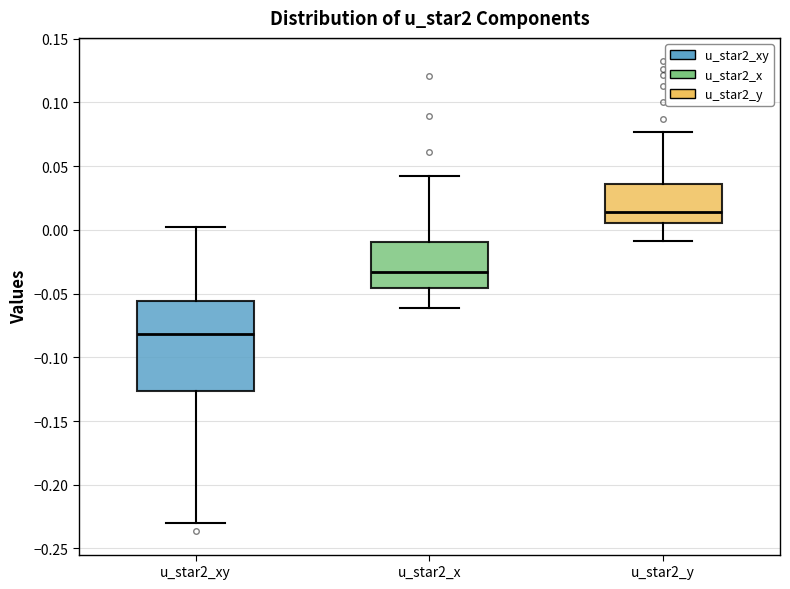

Which box is the tallest, from its lower edge to its upper edge?

u_star2_xy